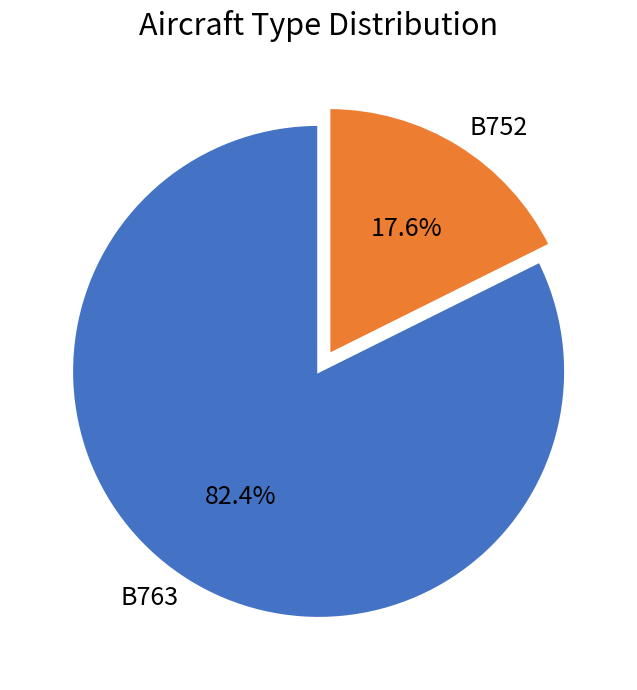

To the nearest percent, what is the average slice percentage?

50%